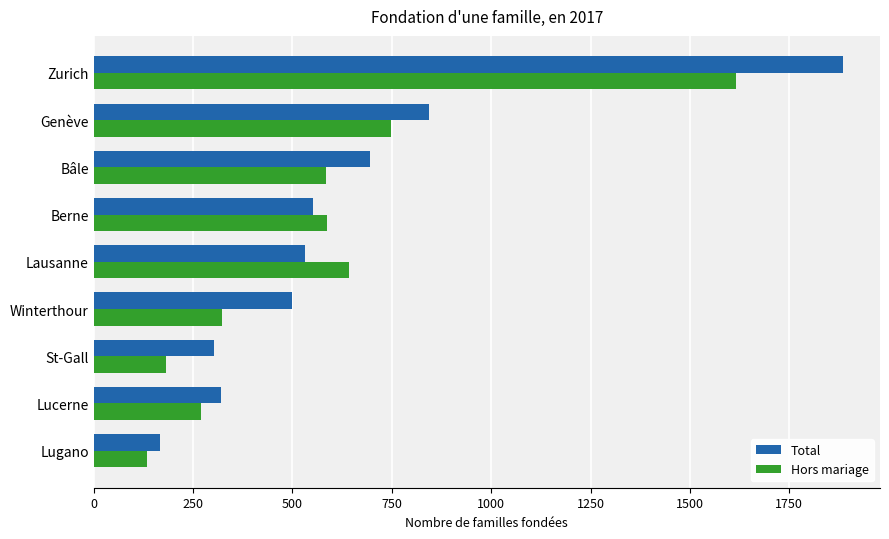

Which series has the widest spread of values?

Total